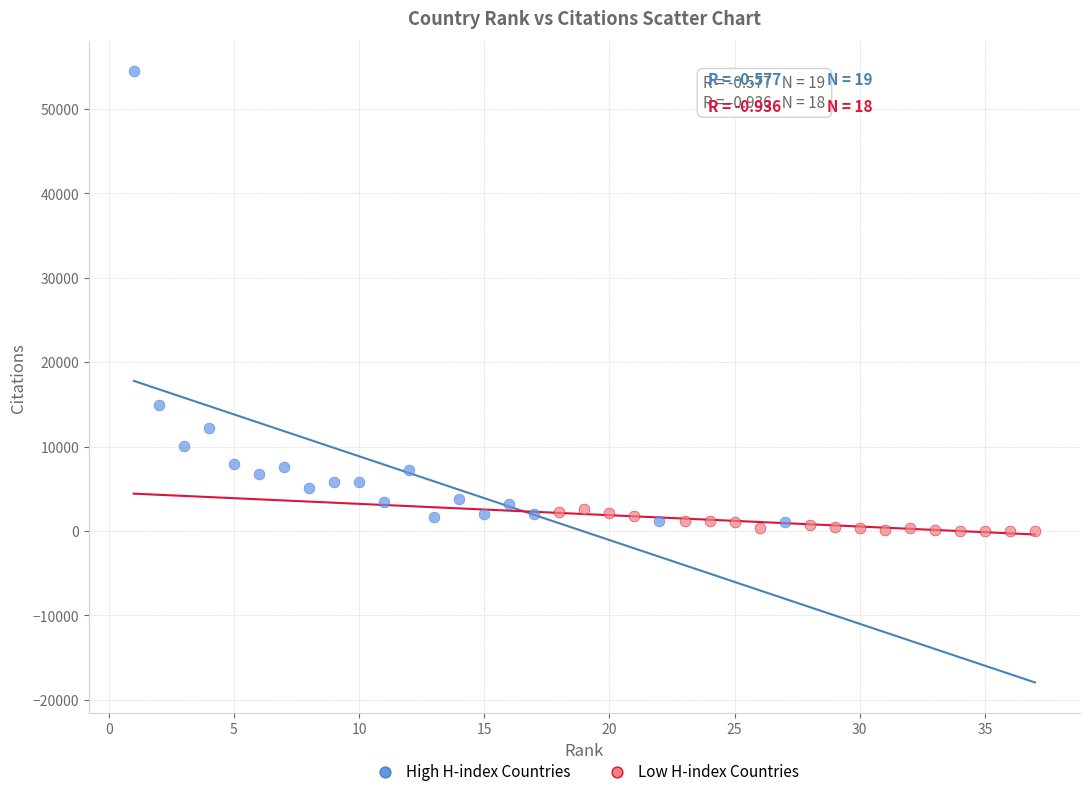

Which series has the largest Y range (max minus min)?

High H-index Countries